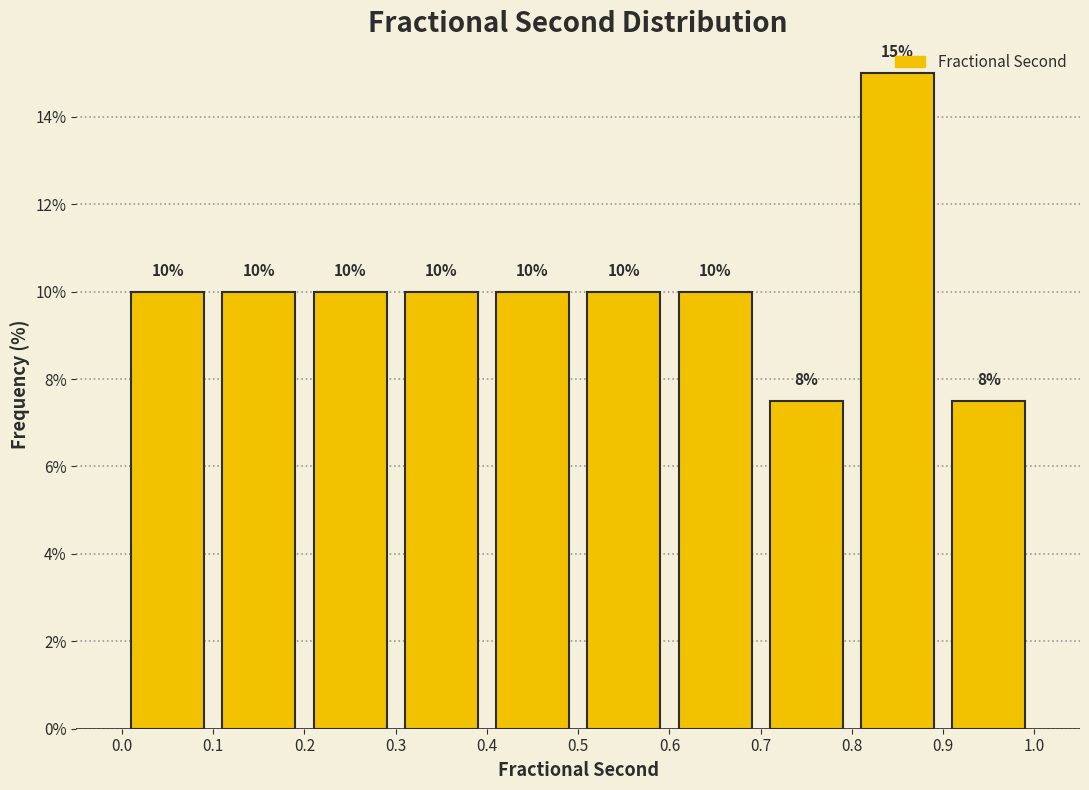

Over which range of the x-axis is the bar tallest?

0.8 to 0.9